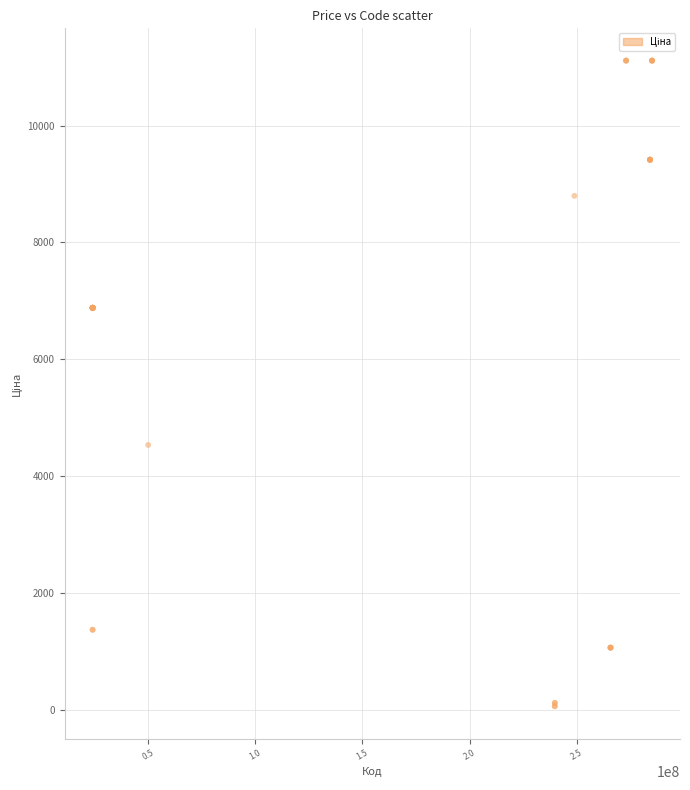

What Y value in the scatter plot is closest to 5585?

4531.4